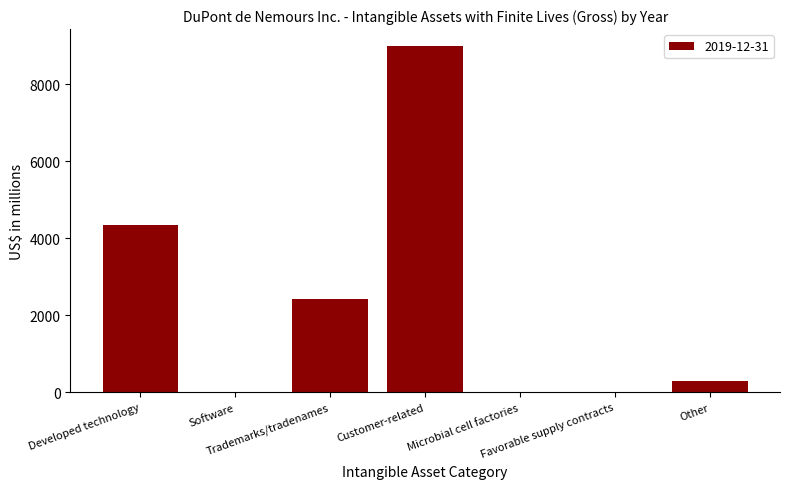

What is the sum of all values?

16065